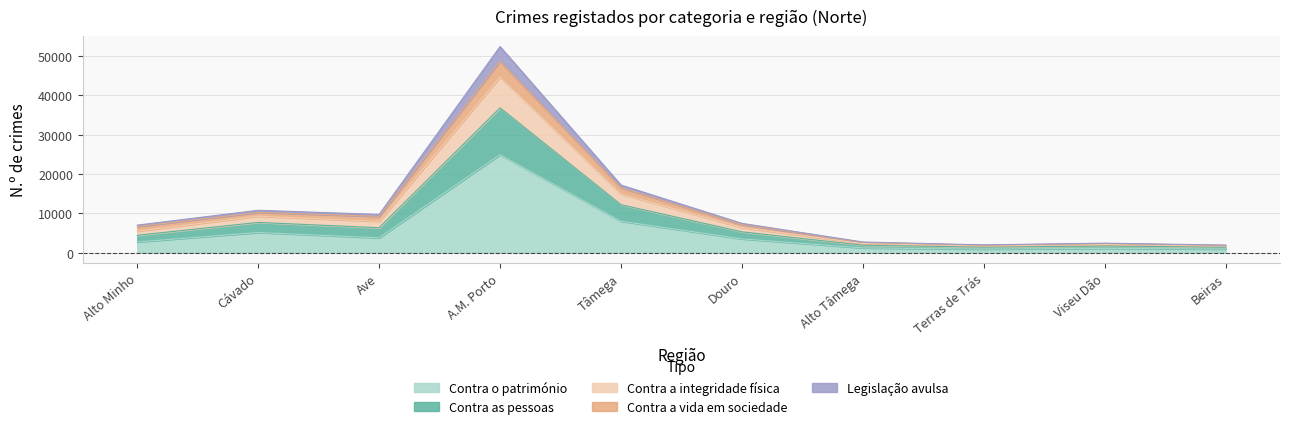

What is the value of the Legislação avulsa point at the 7th from the left?

496